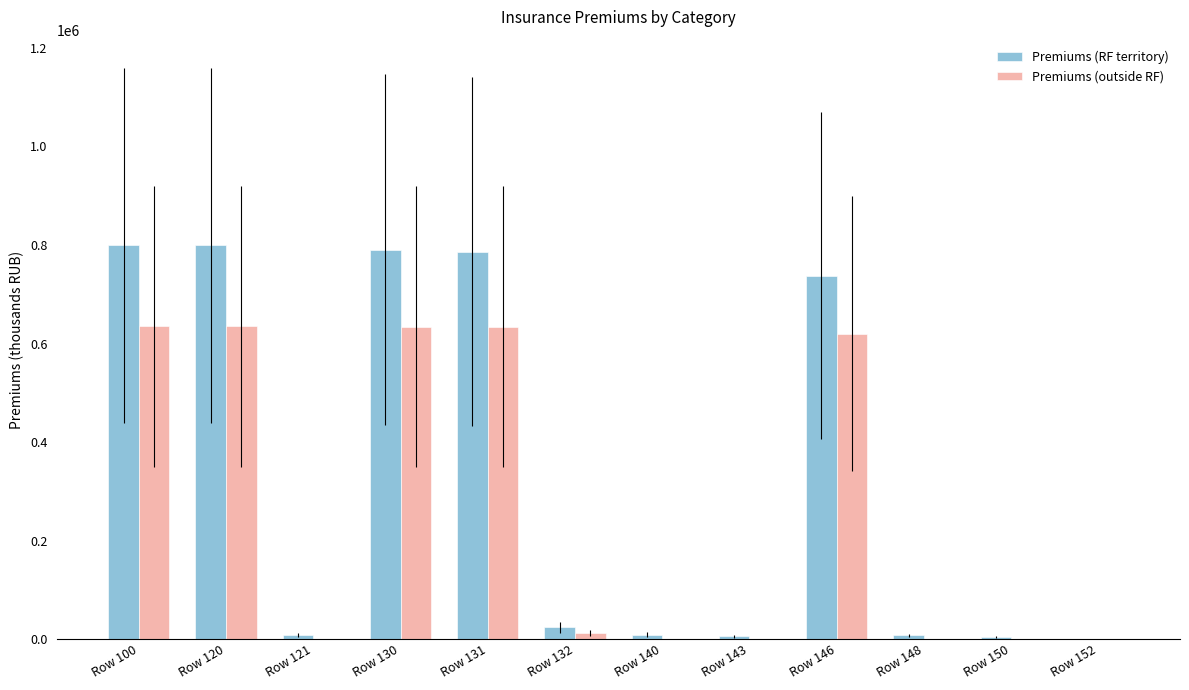

Are the bars horizontal?

No